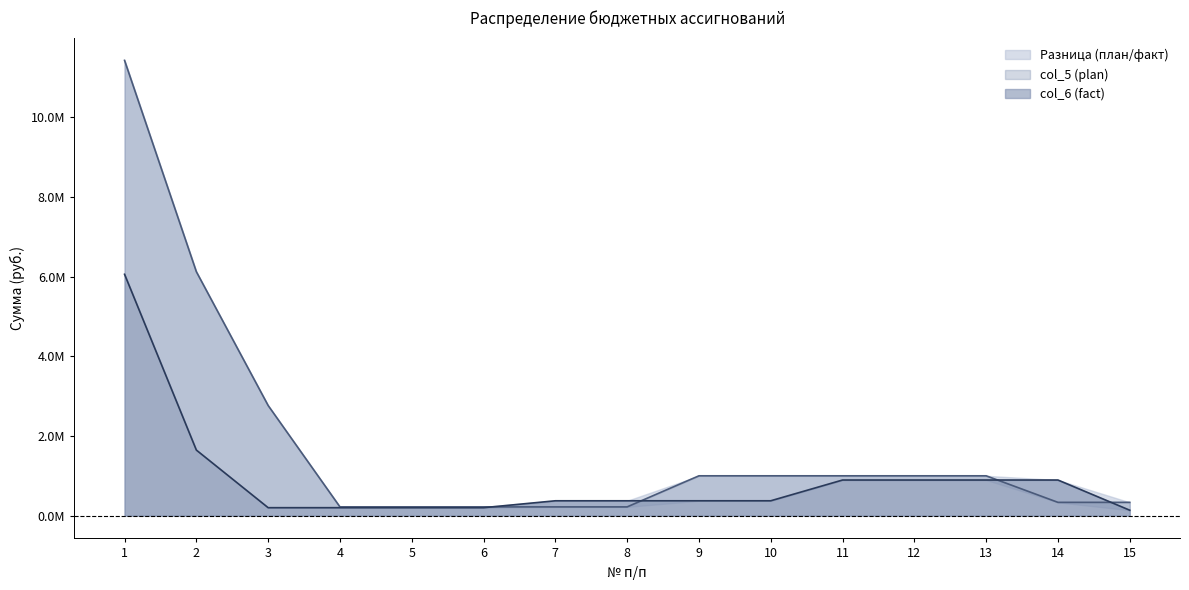

Read the col_5 (plan) value at 14.

333923.6